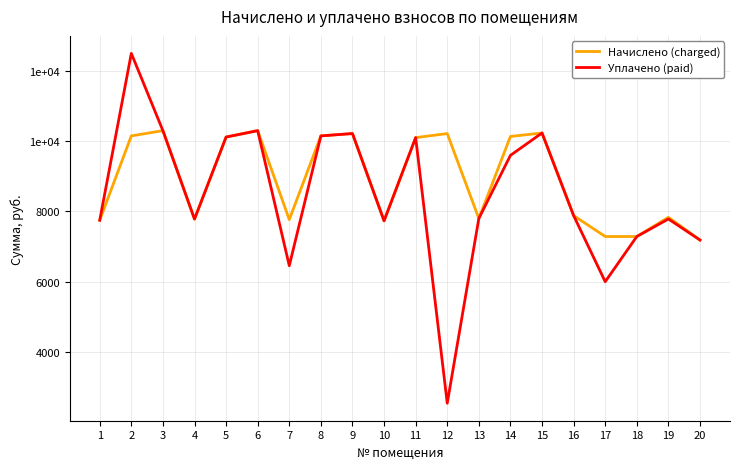

True or false: Начислено (charged) and Уплачено (paid) cross at least once.

False